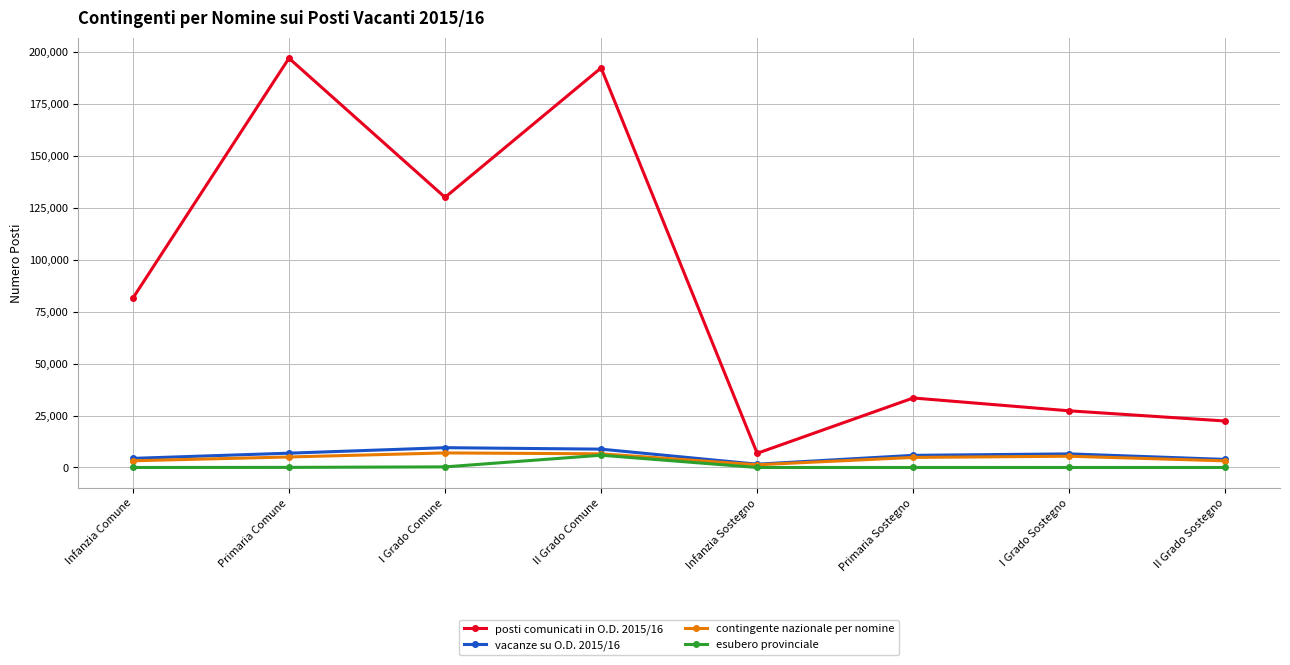

What is the greatest value displayed?

196973